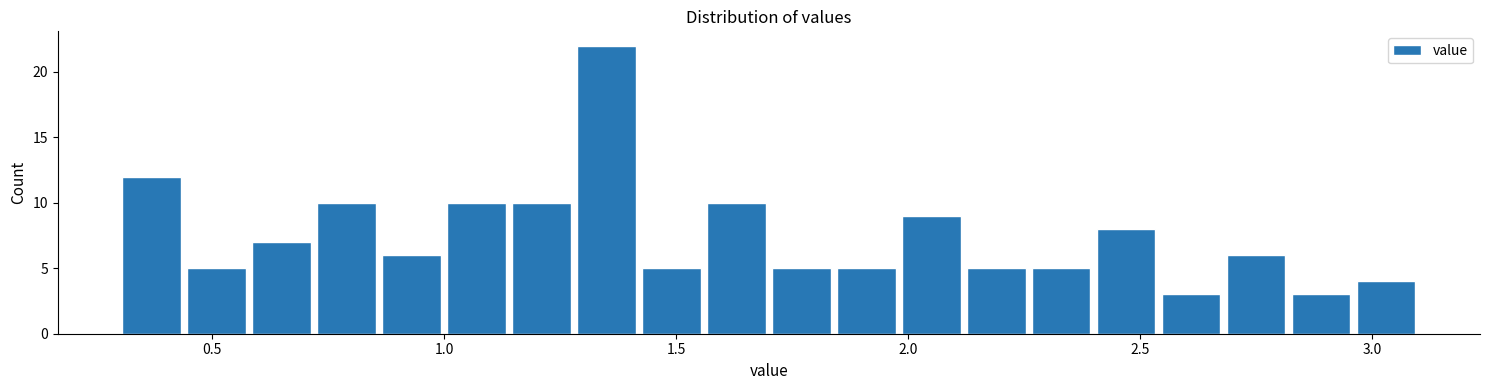

Around what value on the x-axis is the tallest bar? Give the approximate position of its centre, as read against the axis.

1.35